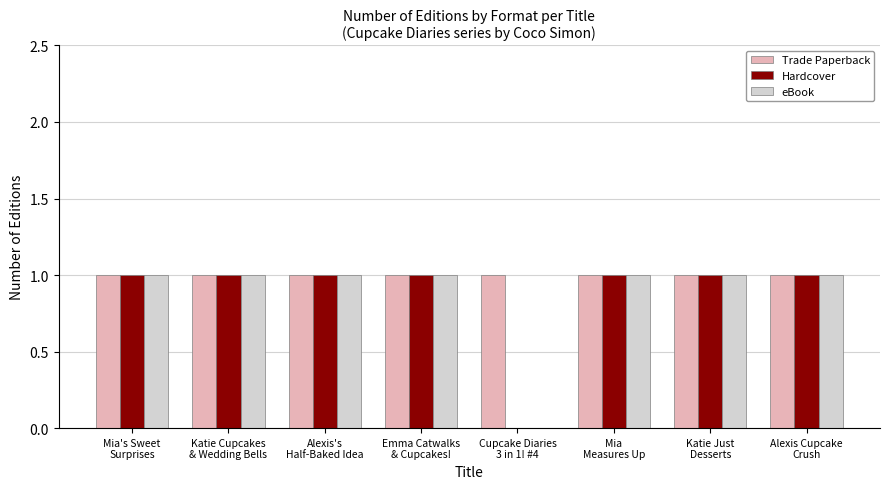

Are the bars horizontal?

No